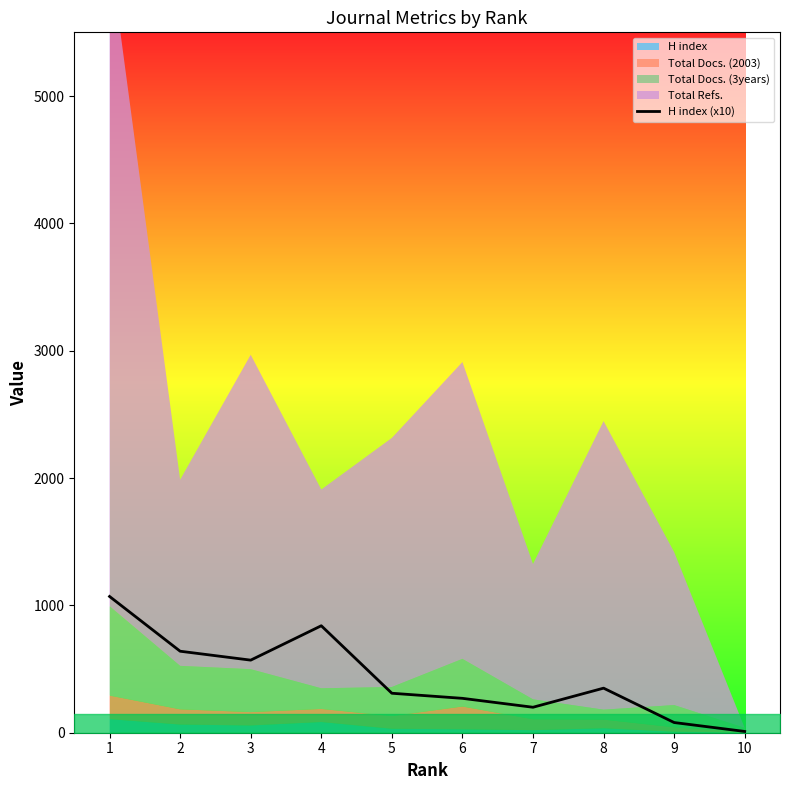

How many values are below 350?

5